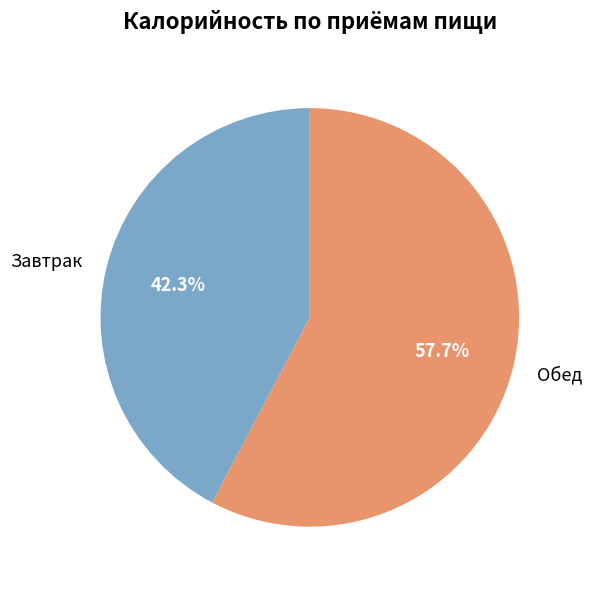

What is the ratio of the value at Завтрак to the value at Обед?

0.7